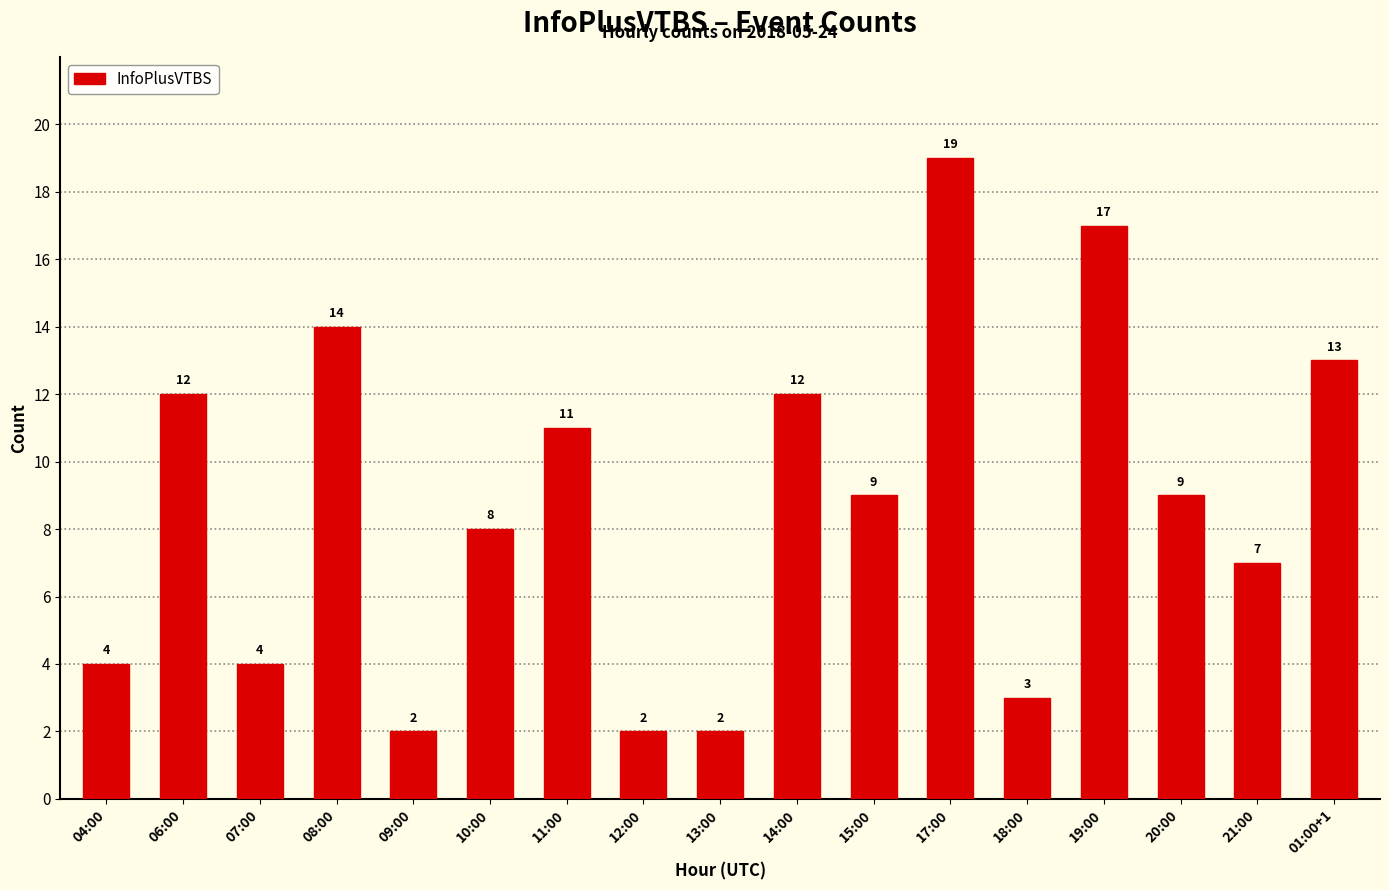

Count the number of data series in this chart.

1